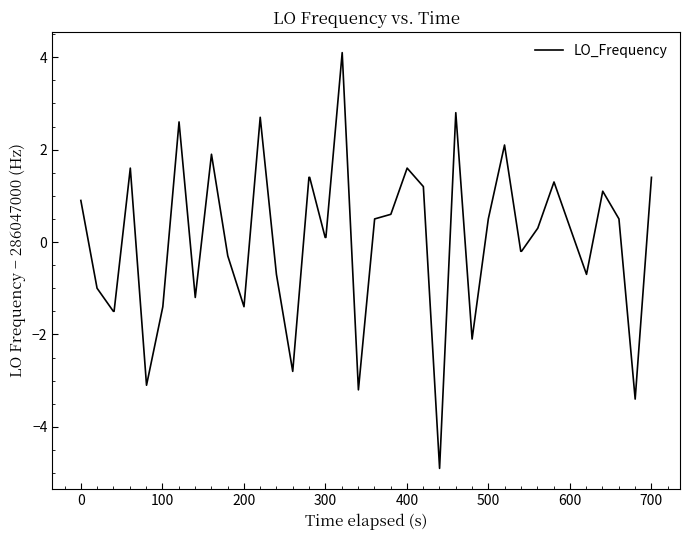

What is the greatest value displayed?

4.1